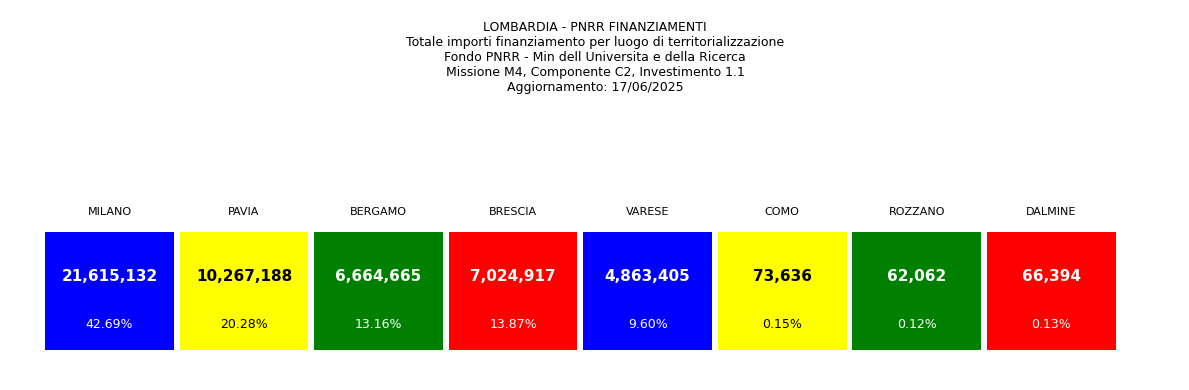

The value at COMO is 73636.1. True or false?

True